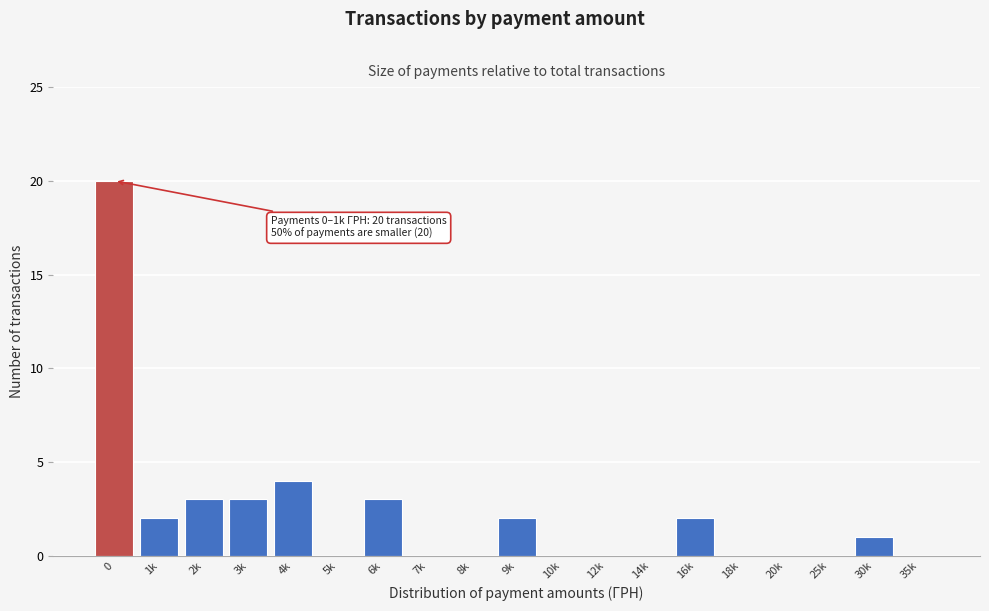

Reading right to left, extract all data points from this chart.

35k=0	30k=1	25k=0	20k=0	18k=0	16k=2	14k=0	12k=0	10k=0	9k=2	8k=0	7k=0	6k=3	5k=0	4k=4	3k=3	2k=3	1k=2	0=20